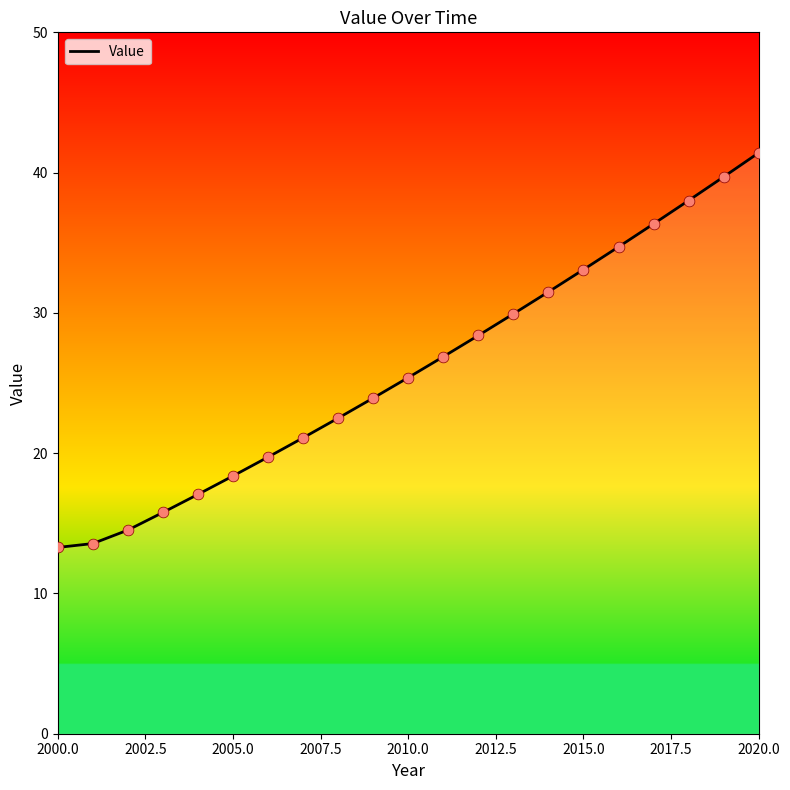

What is the difference between the maximum and minimum values?

28.1